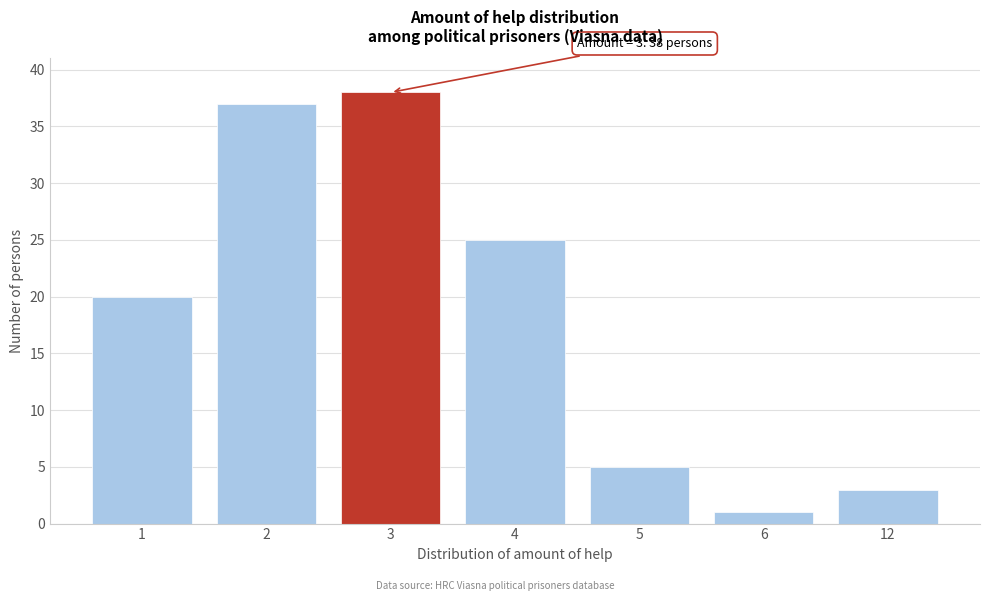

Reading left to right, transcribe all the data shown in this chart.

20	37	38	25	5	1	3